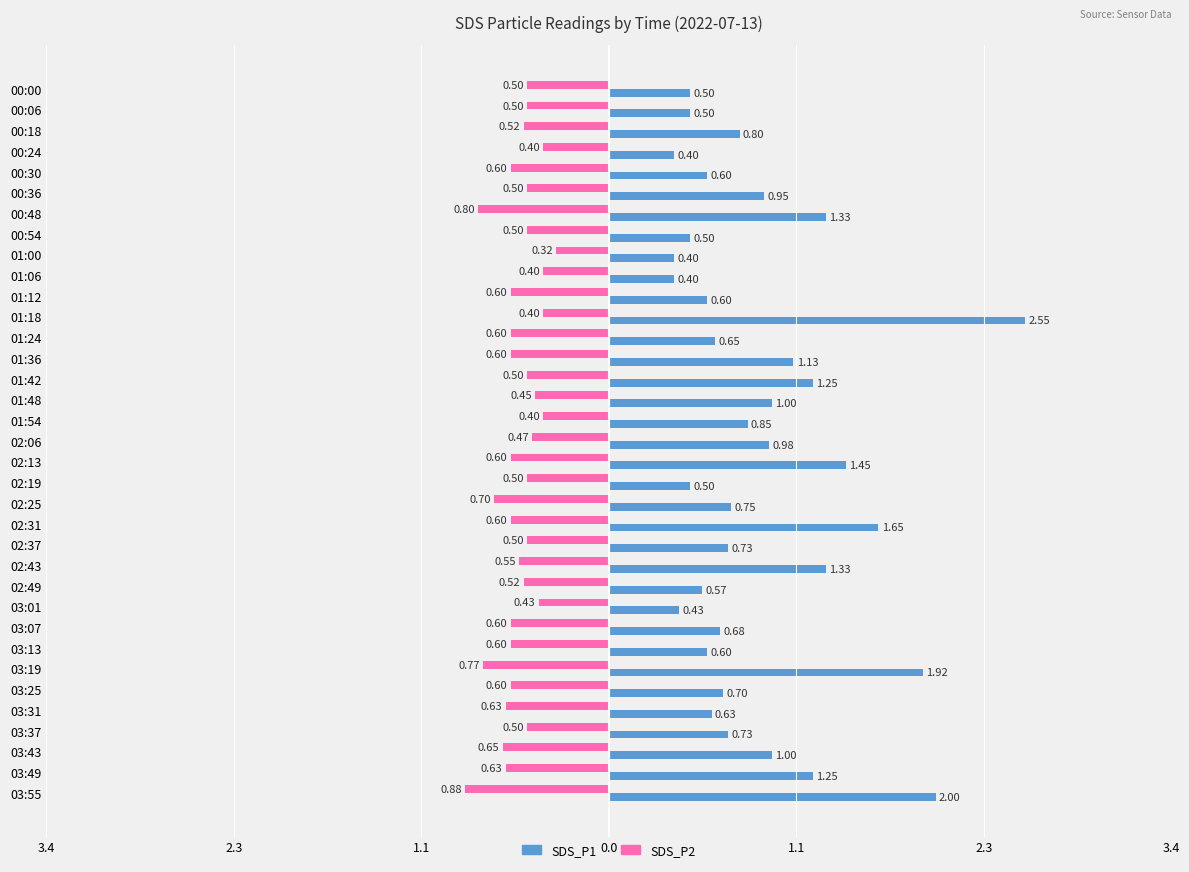

Where is SDS_P1 nearest to the value 1?

01:48